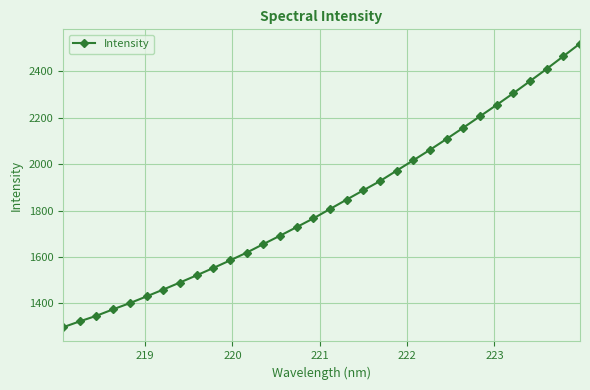

What is the minimum value shown in the chart?

1297.4